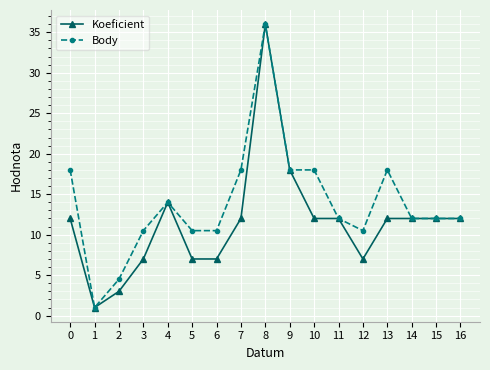

What is the total value across all series at 13?

30.0